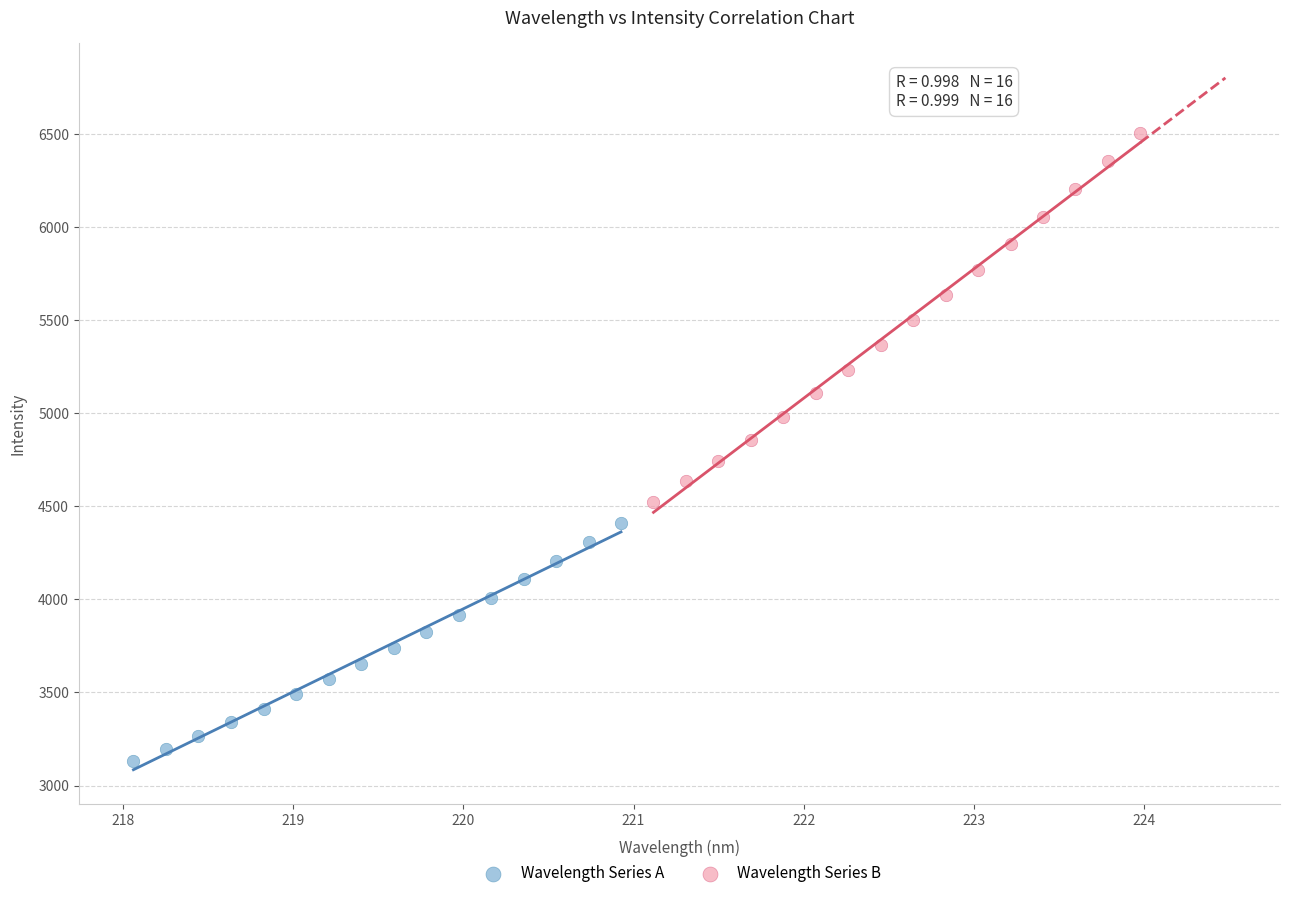

Which series has the largest Y range (max minus min)?

Wavelength Series B